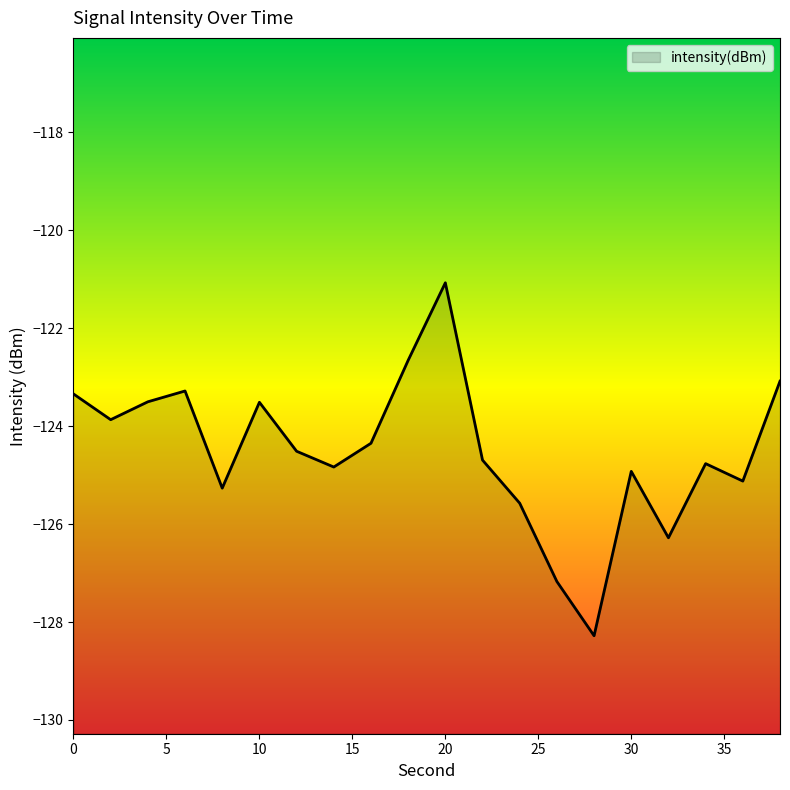

List the labels in order of value, largest first.

20, 18, 38, 6, 0, 4, 10, 2, 16, 12, 22, 34, 14, 30, 36, 8, 24, 32, 26, 28